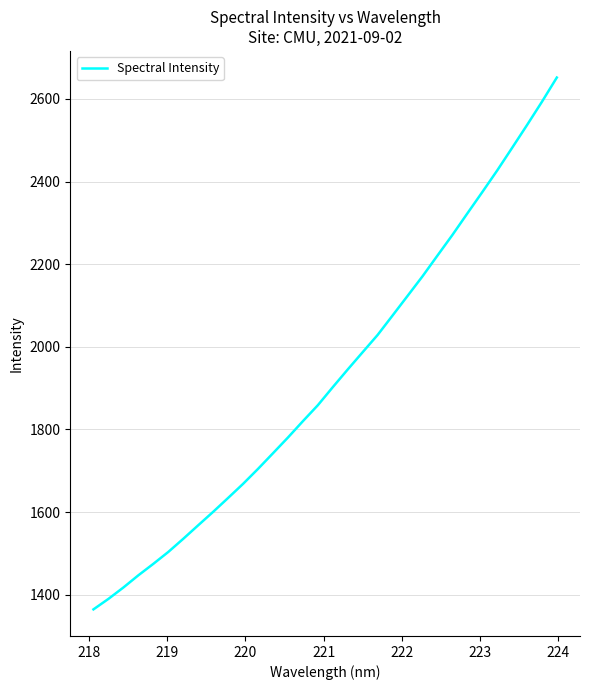

What is the sum of all values?

61613.6